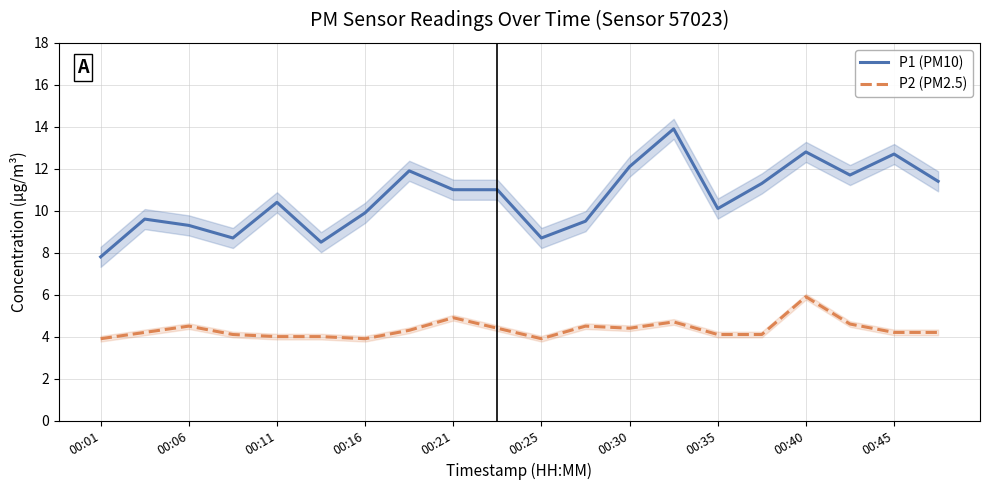

What is the difference between the maximum and minimum values in the P1 (PM10) series?

6.1